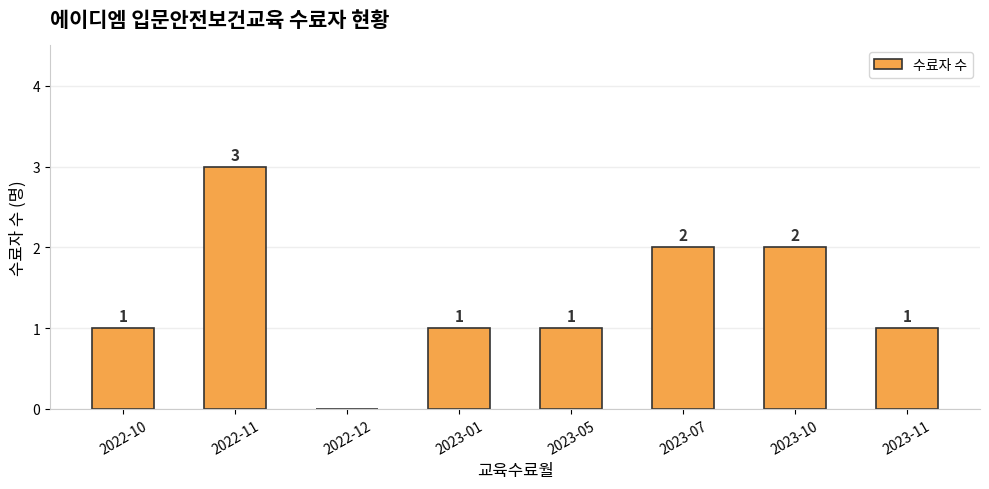

How many values are between 1 and 2?

6